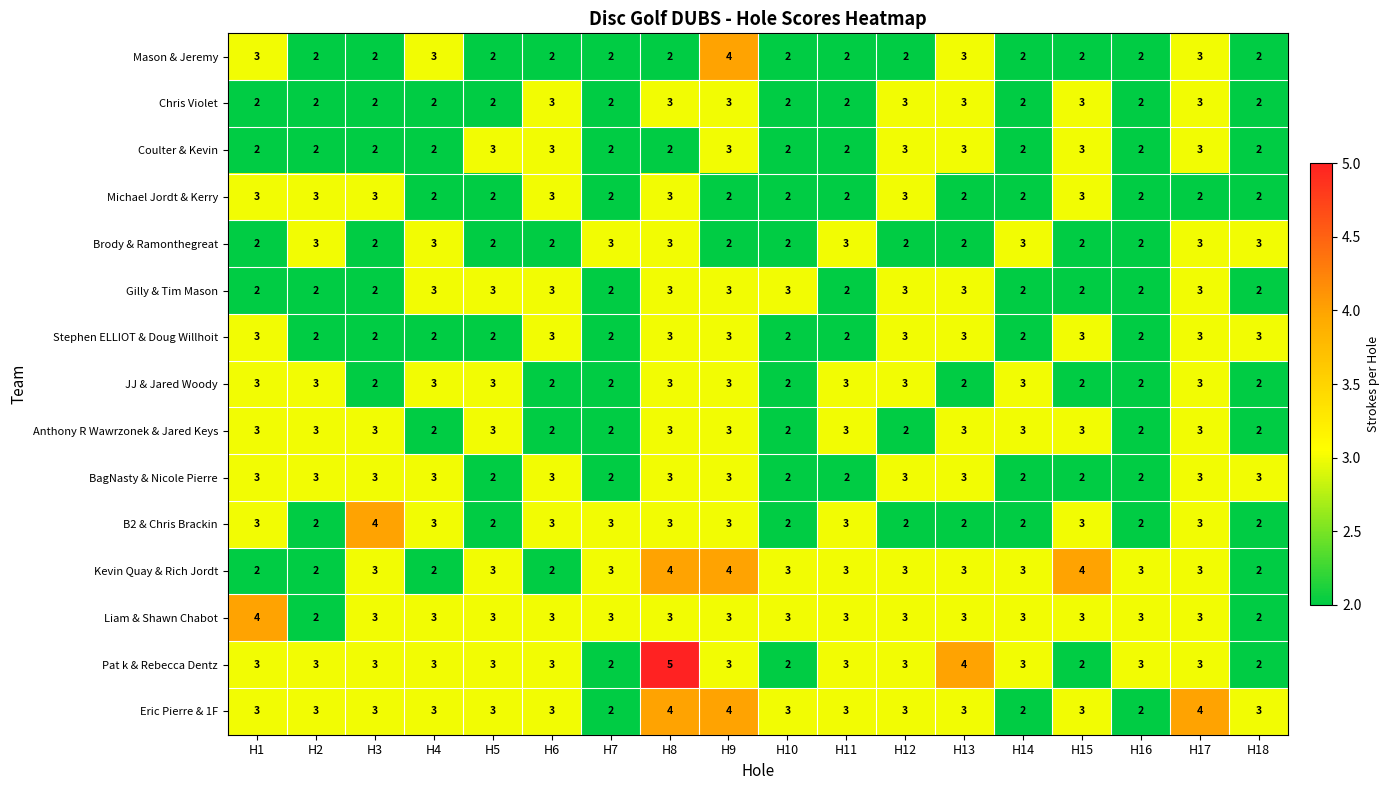

Count the JJ & Jared Woody values in the range 2 to 3.

18